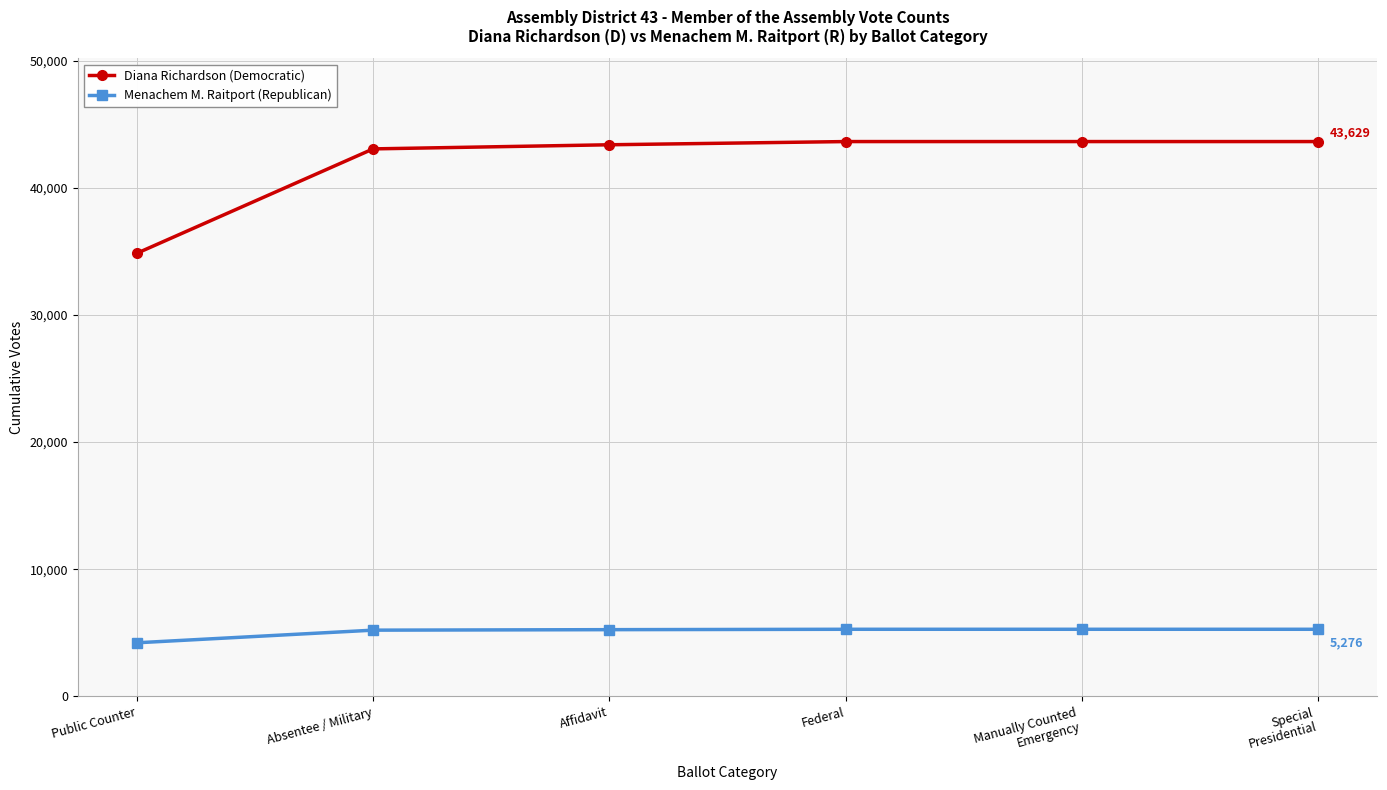

True or false: Menachem M. Raitport (Republican) and Diana Richardson (Democratic) cross at least once.

False